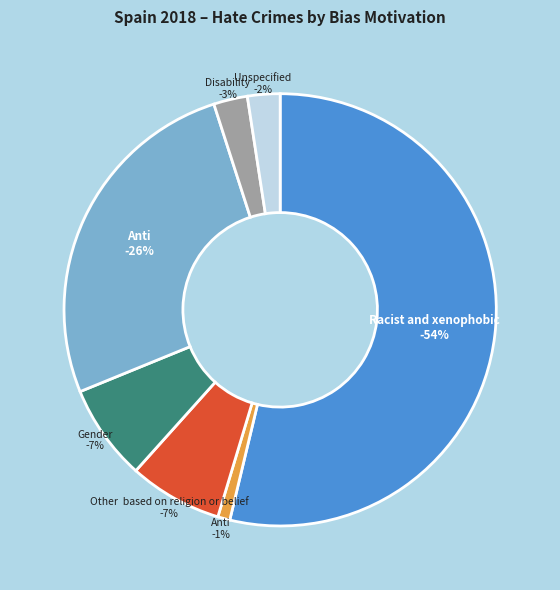

Which slice represents more than half of the pie?

Racist and xenophobic hate crime